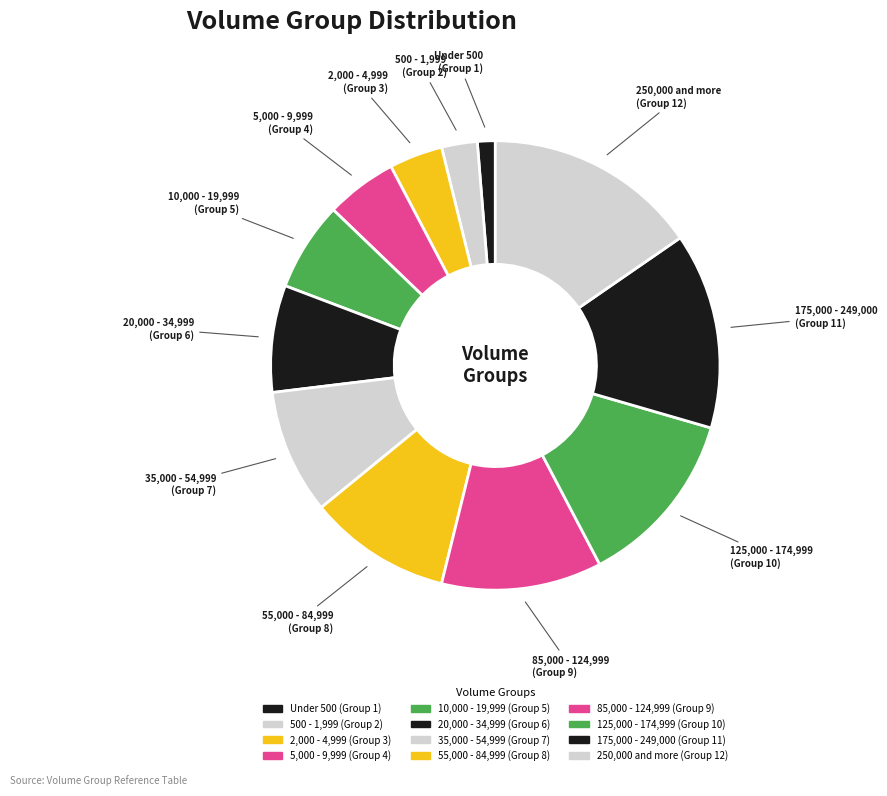

Does 85,000 - 124,999 represent more than half of the total?

No